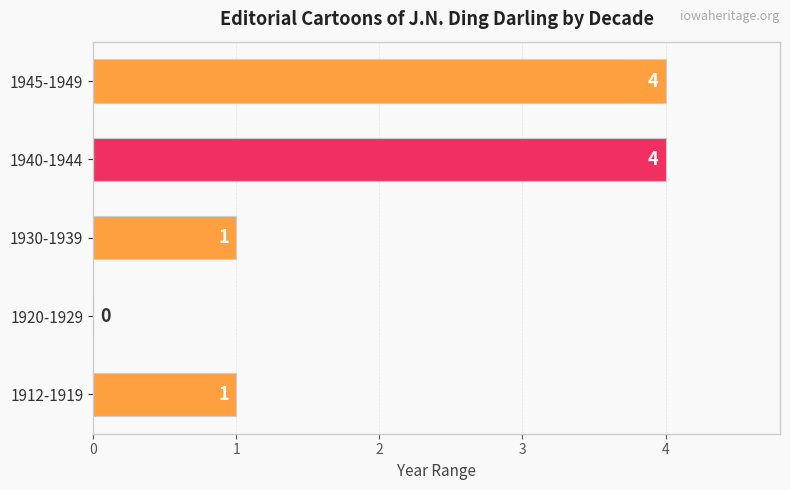

Count the values in the range 1 to 4.

4